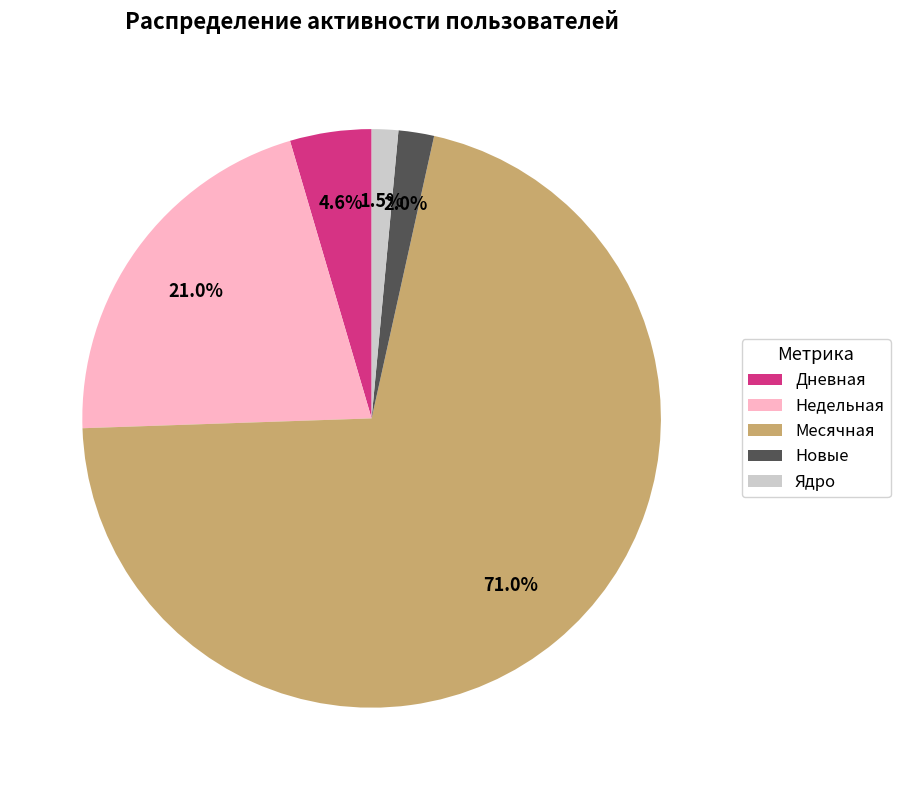

How many slices are in this pie chart?

5